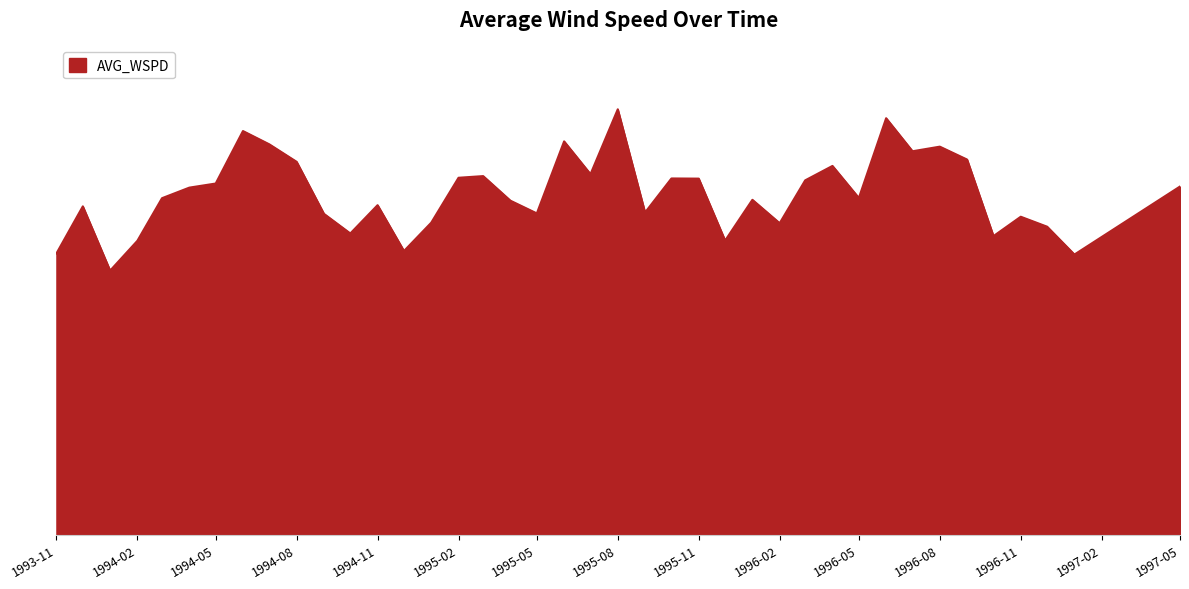

At which category does the chart reach its minimum across all series?

1/1/94